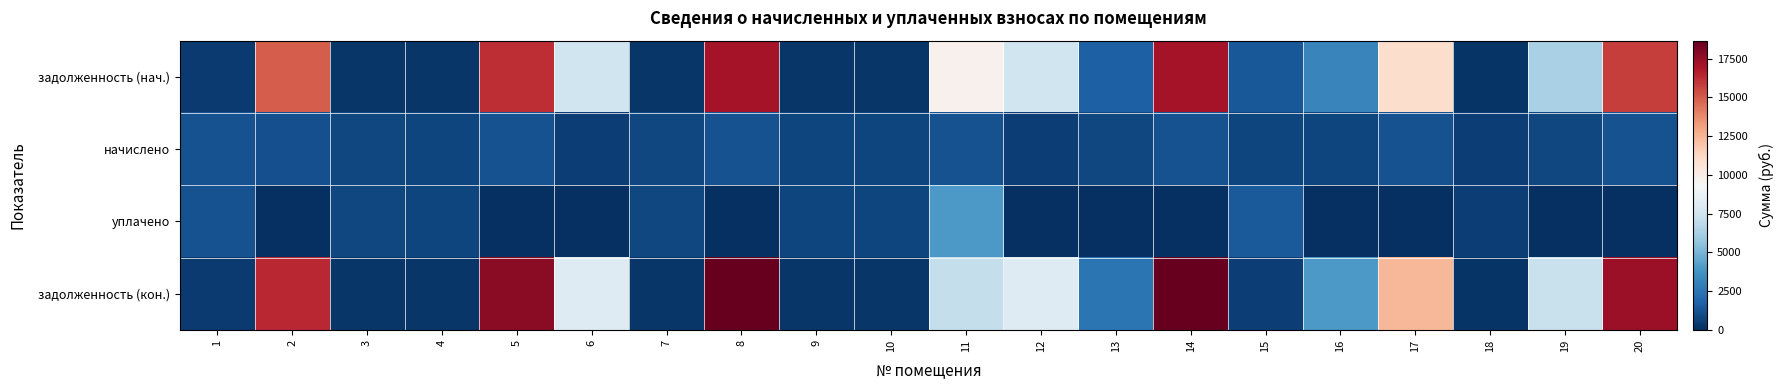

Reading right to left, what are all the values shown in this chart?

задолженность (нач.): 20=15797.3	19=6302.5	18=177.8	17=10951.9	16=3188.5	15=1397.6	14=17101.5	13=1681.2	12=7449.9	11=9762.6	10=249.8	9=249.8	8=17101.5	7=272.2	6=7449.9	5=16190.4	4=249.8	3=280.8	2=14962.6	1=403.2
начислено: 20=1231.2	19=810.0	18=533.5	17=1224.7	16=749.5	15=749.5	14=1224.7	13=816.5	12=533.5	11=1231.2	10=749.5	9=749.5	8=1224.7	7=816.5	6=533.5	5=1224.7	4=749.5	3=842.4	2=1131.8	1=1209.6
уплачено: 20=0.0	19=0.0	18=533.5	17=0.0	16=0.0	15=1513.1	14=0.0	13=0.0	12=0.0	11=4000.0	10=749.5	9=749.5	8=0.0	7=816.5	6=0.0	5=0.0	4=749.5	3=842.4	2=0.0	1=1209.6
задолженность (кон.): 20=17338.6	19=7239.9	18=177.8	17=12396.0	16=3997.5	15=551.5	14=18660.5	13=2530.0	12=8129.0	11=7113.0	10=249.8	9=249.8	8=18660.5	7=272.2	6=8129.0	5=17732.5	4=249.8	3=280.8	2=16387.7	1=403.2